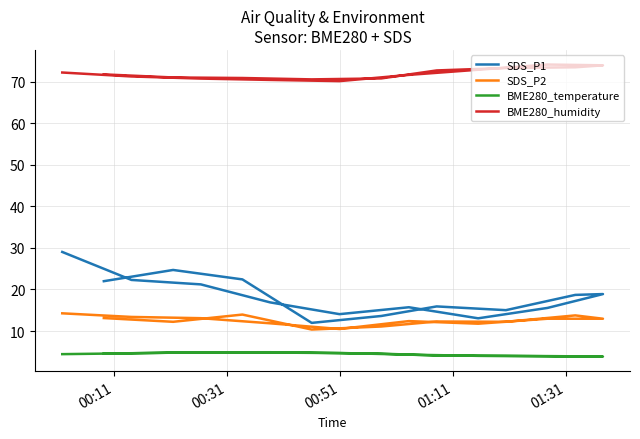

At which label does BME280_temperature first exceed 4?

00:11